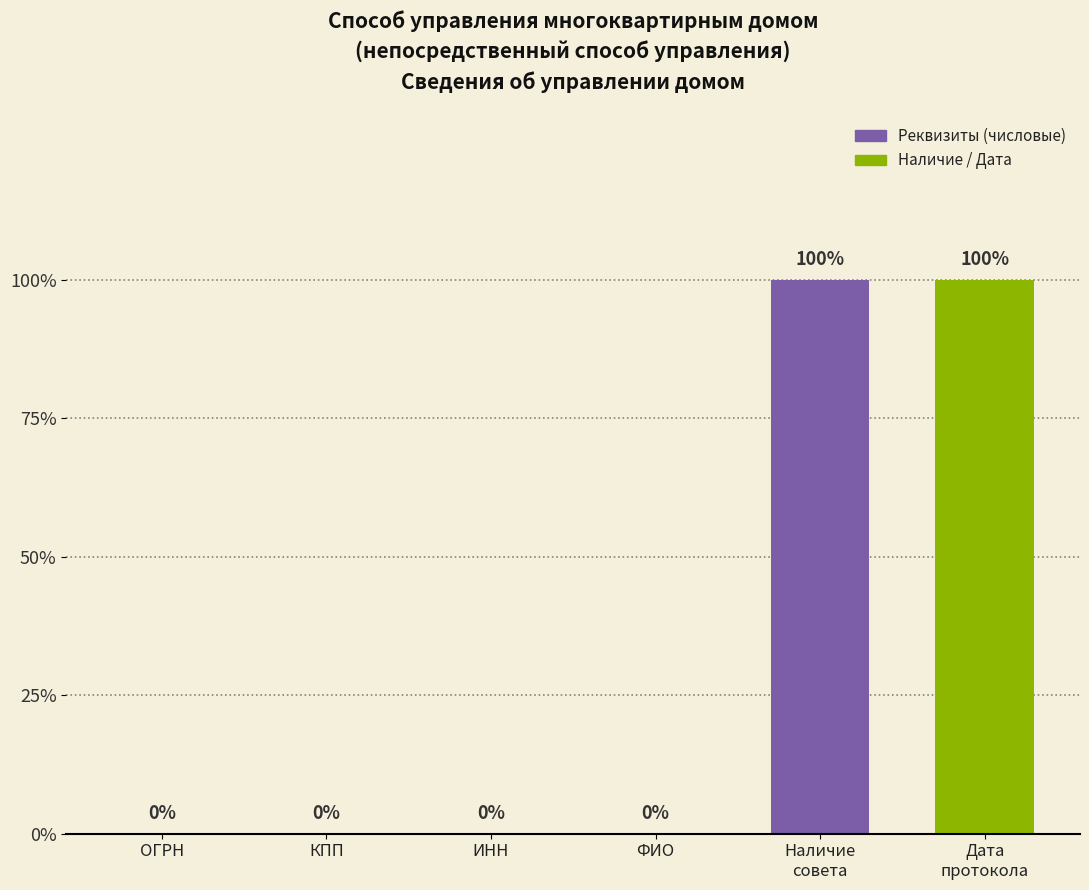

How many positive values does the Реквизиты (числовые) series have?

1